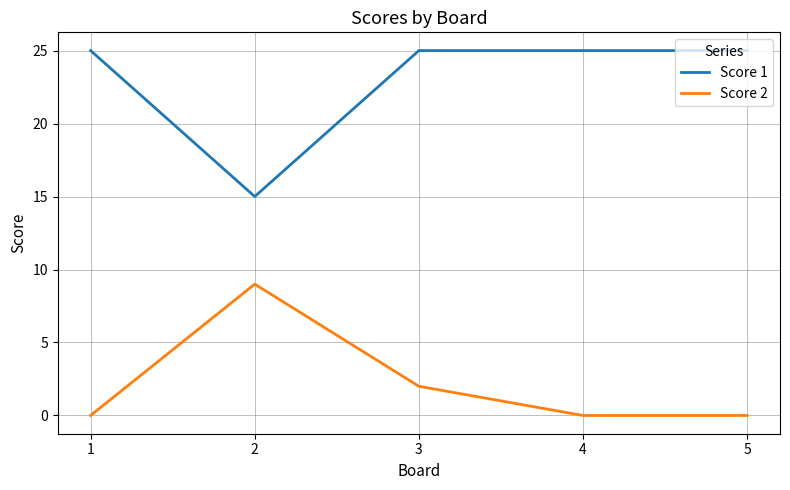

The value of Score 1 at 3 is 7. True or false?

False